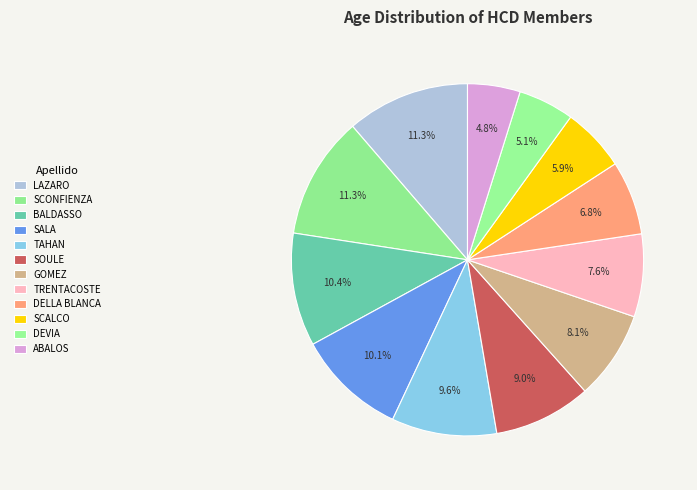

To the nearest percent, what is the combined percentage of LAZARO and BALDASSO?

22%